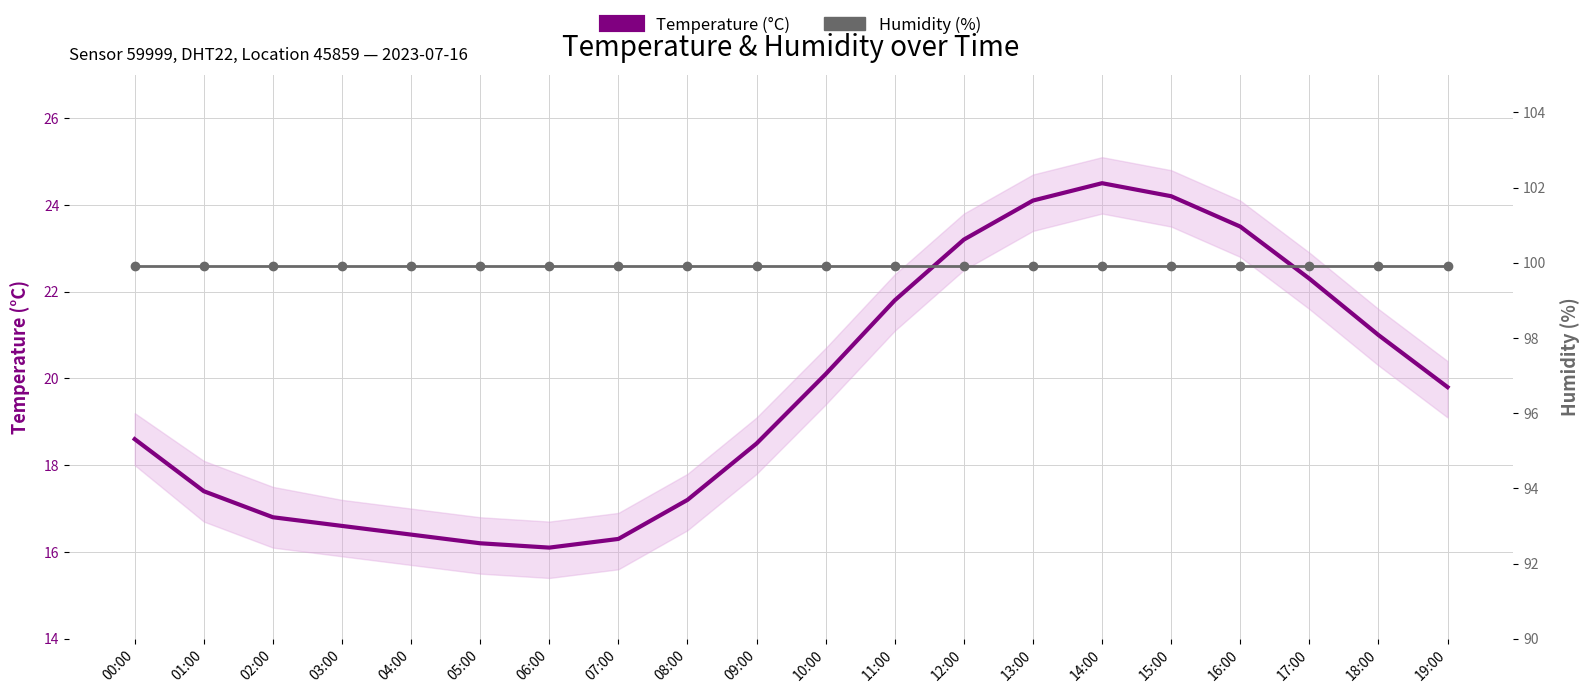

What is the total value across all series at 16:00?

123.4